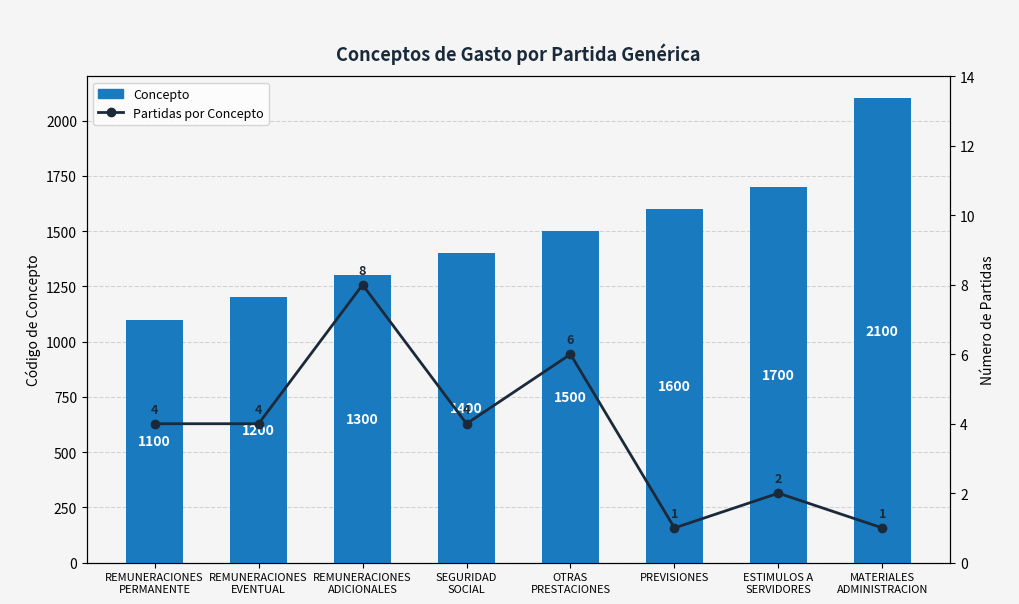

Count the number of data series in this chart.

2